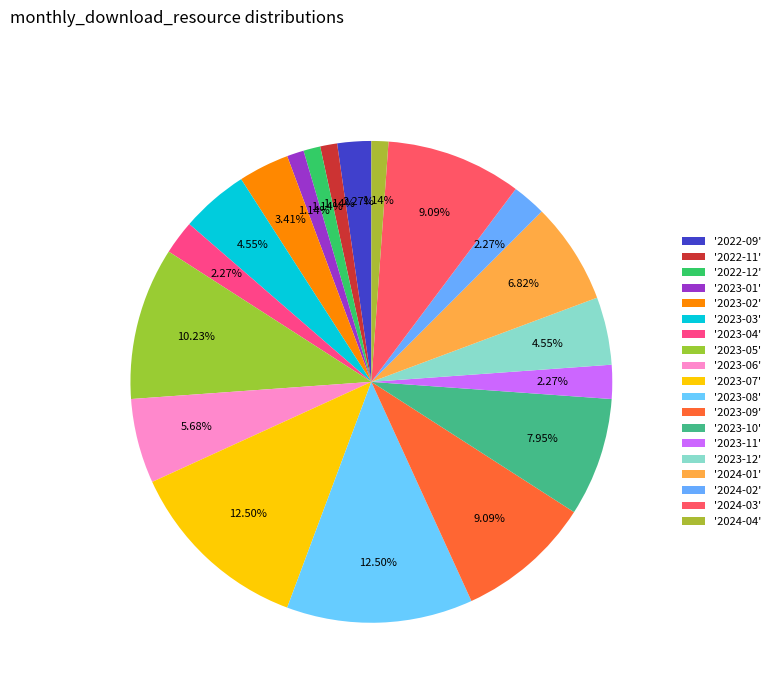

How many slices are in this pie chart?

19